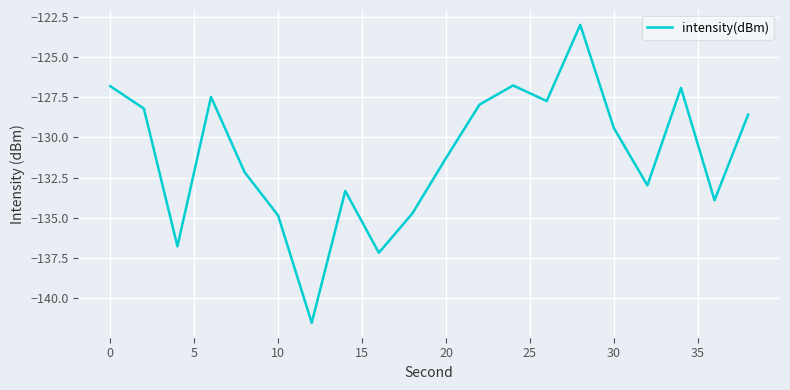

What is the minimum value shown in the chart?

-141.6